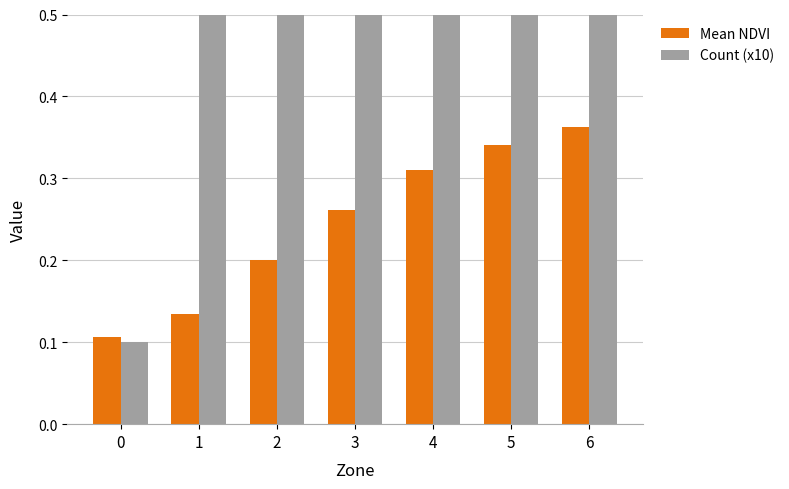

Is it true that Count (x10) equals 0.1 at 0?

True